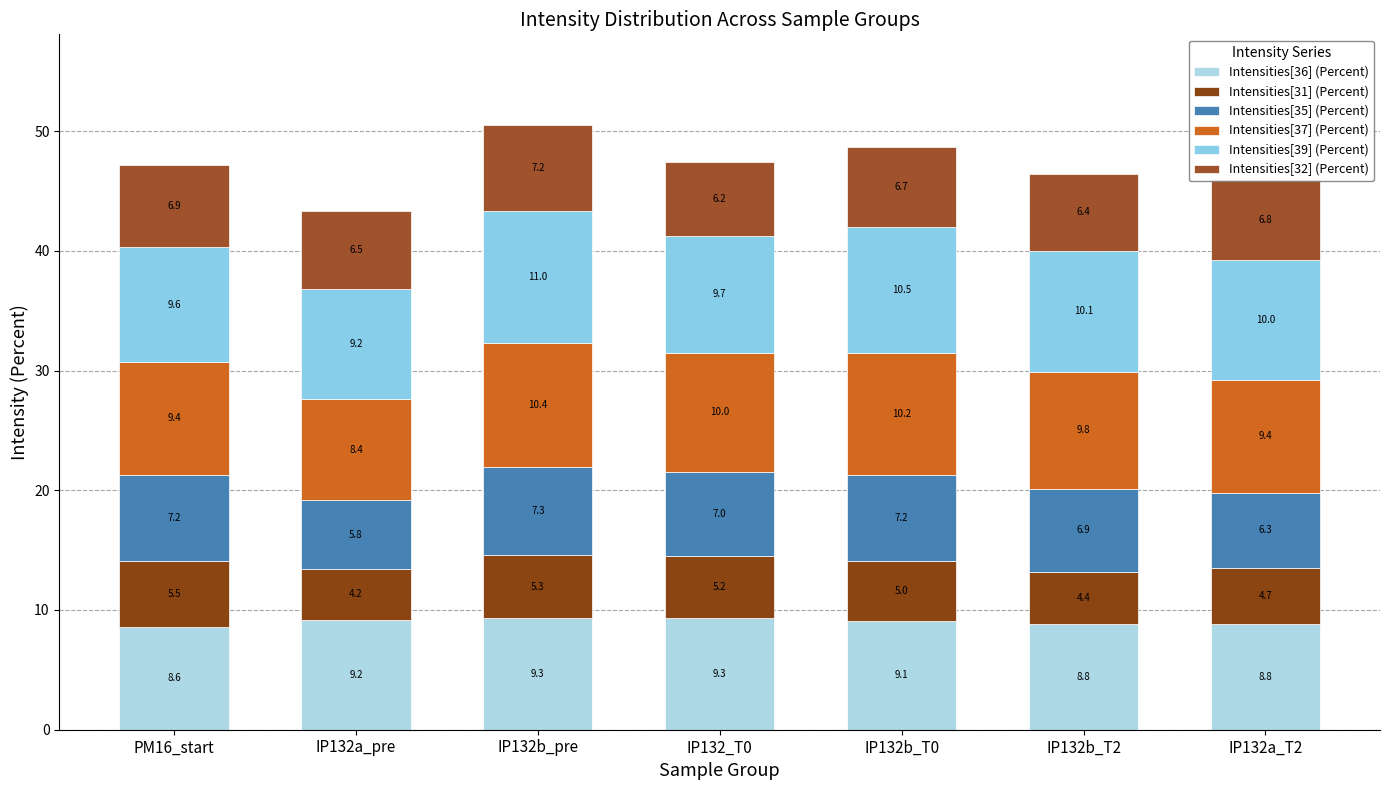

What value does the Intensities[31] (Percent) series have at IP132b_pre?

5.3